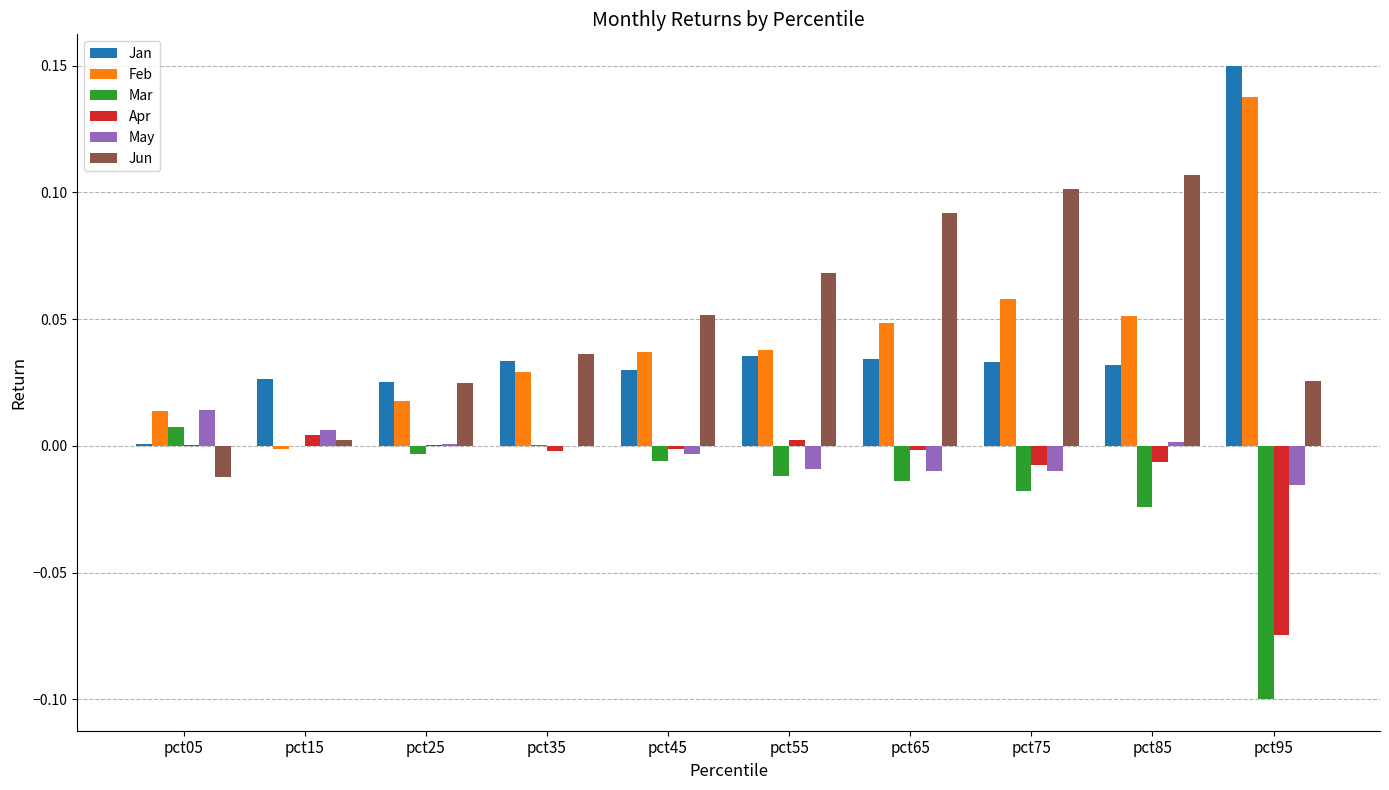

The Jun series shows -0.0 at pct05. True or false?

True